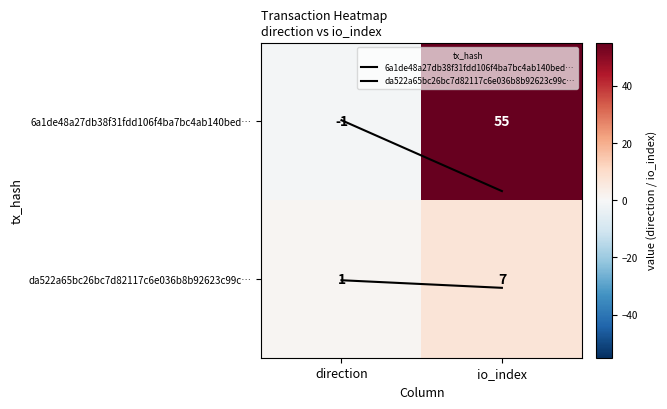

How many data points in 6a1de48a27db38f31fdd106f4ba7bc4ab140bed… are less than 55?

1